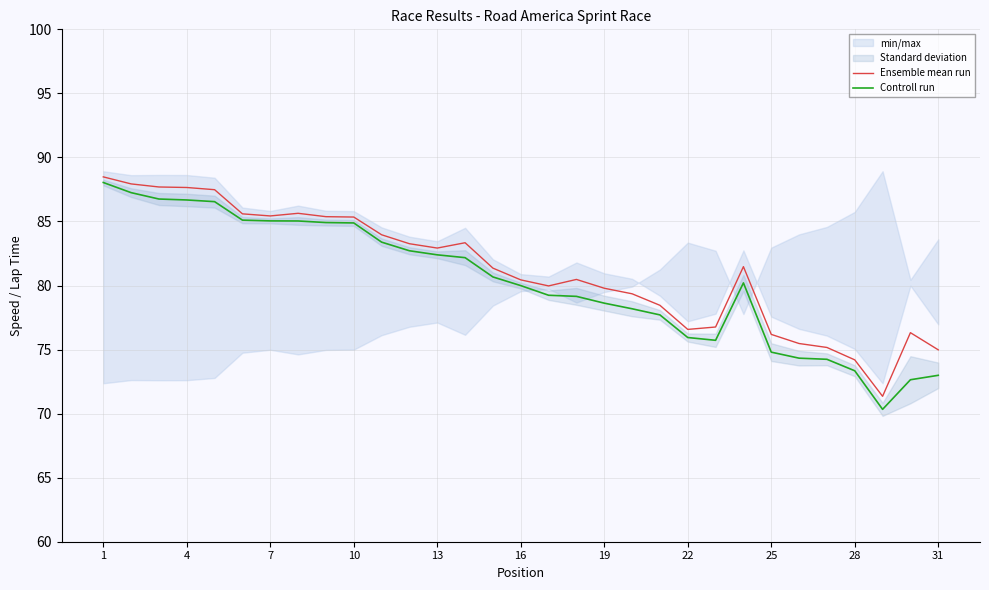

The Controll run series shows 60.5 at 4. True or false?

False